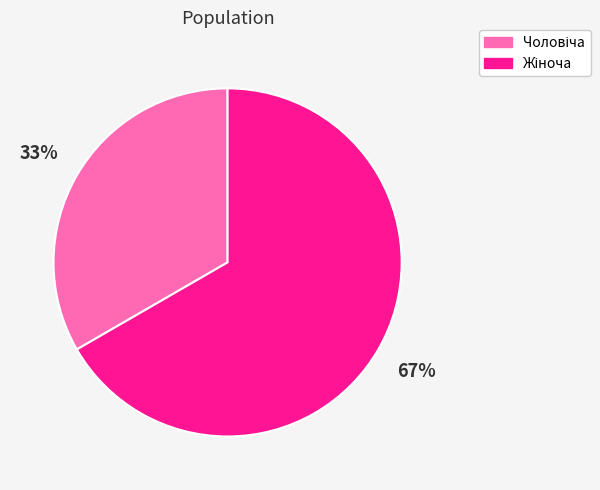

To the nearest percent, what is the average slice percentage?

50%